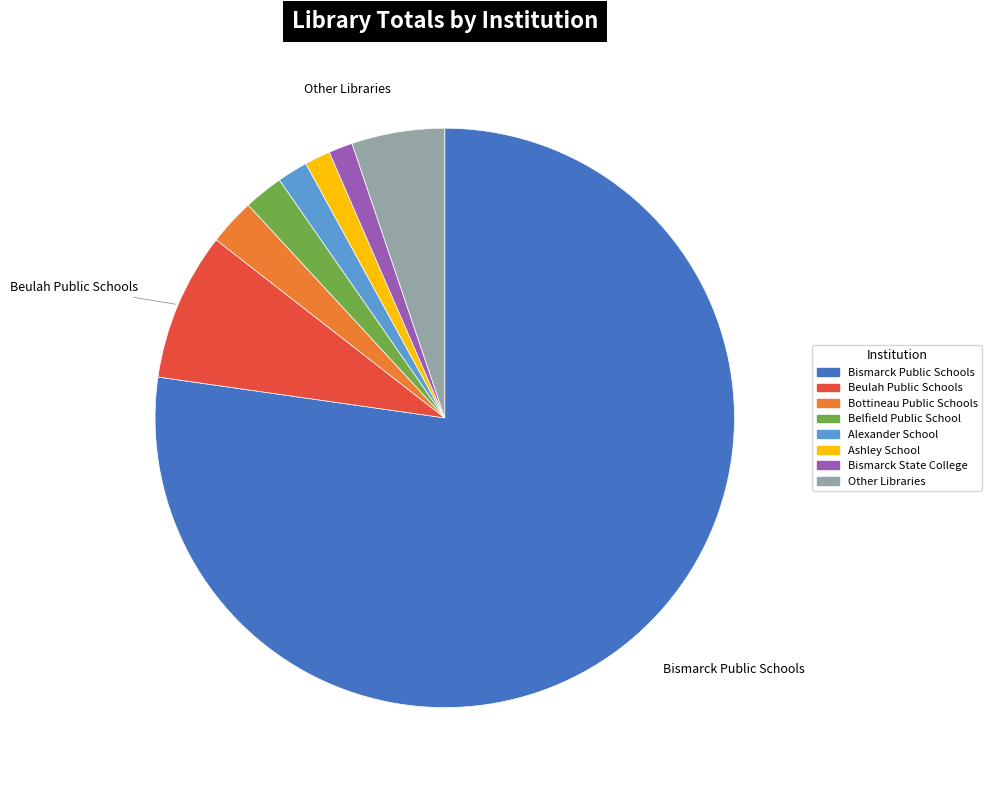

Does any single category account for the majority?

Yes